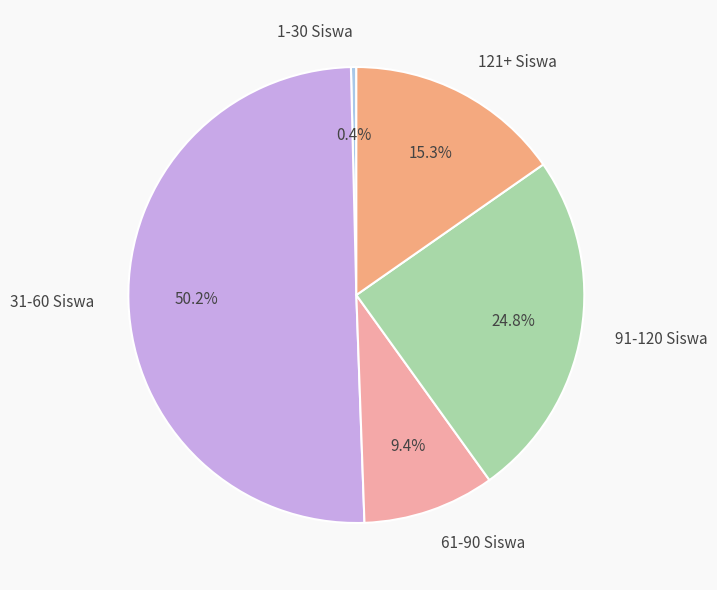

Which category has the smallest portion of the pie?

1-30 Siswa